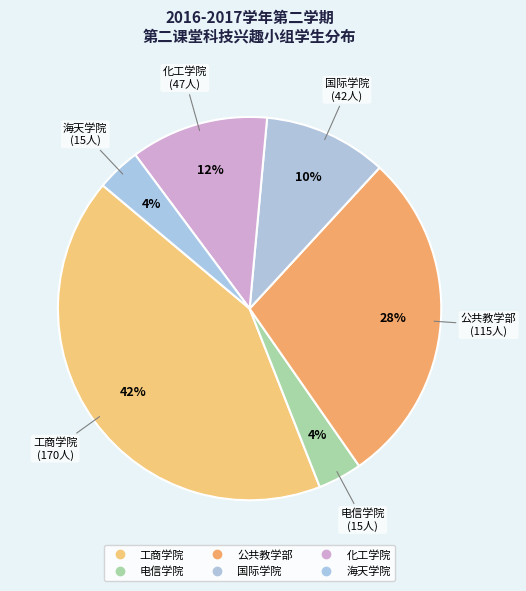

Combined, do 化工学院 and 工商学院 account for over 50%?

Yes